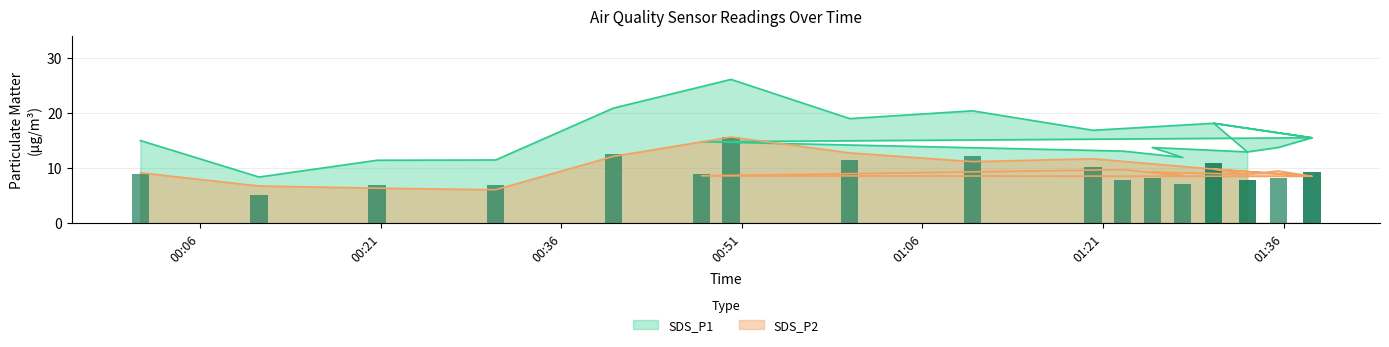

At which label is SDS_P2 closest to 10?

01:30